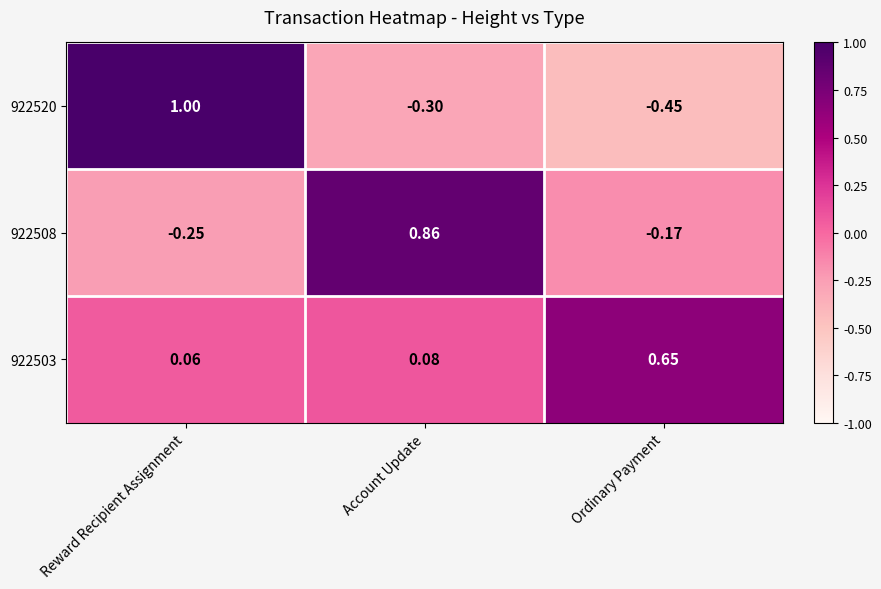

At which label does 922508 reach its peak?

Account Update